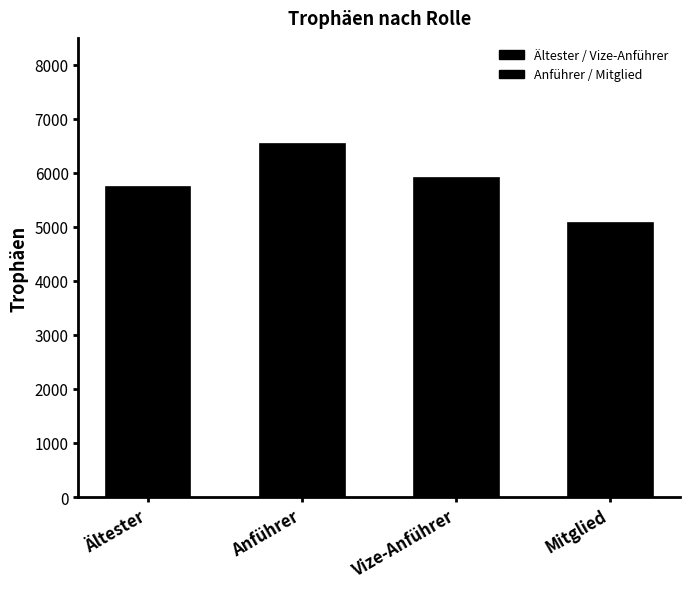

Which has a higher value, Ältester or Mitglied?

Ältester